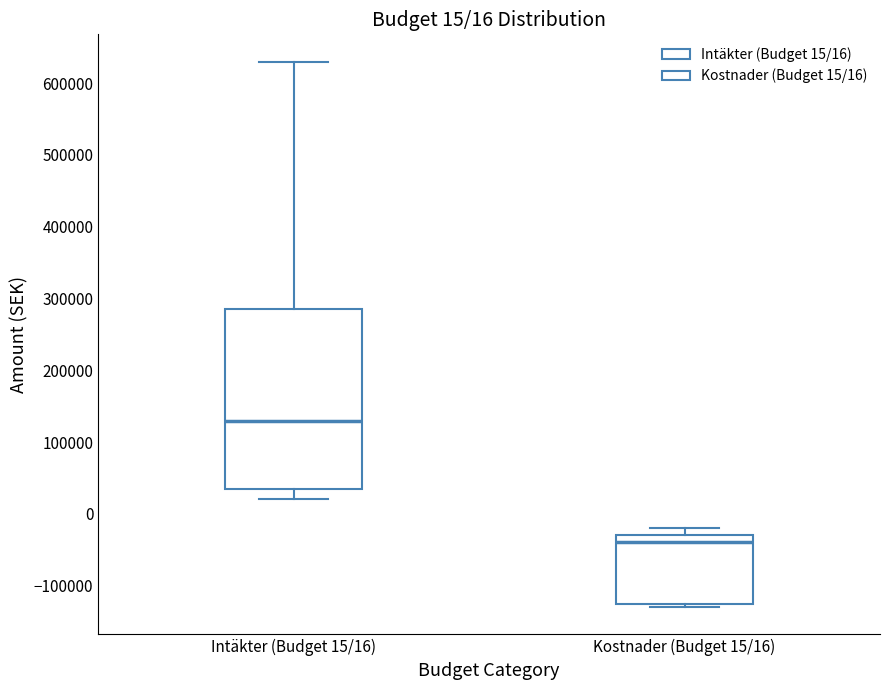

Which box has the highest median line?

Intäkter (Budget 15/16)